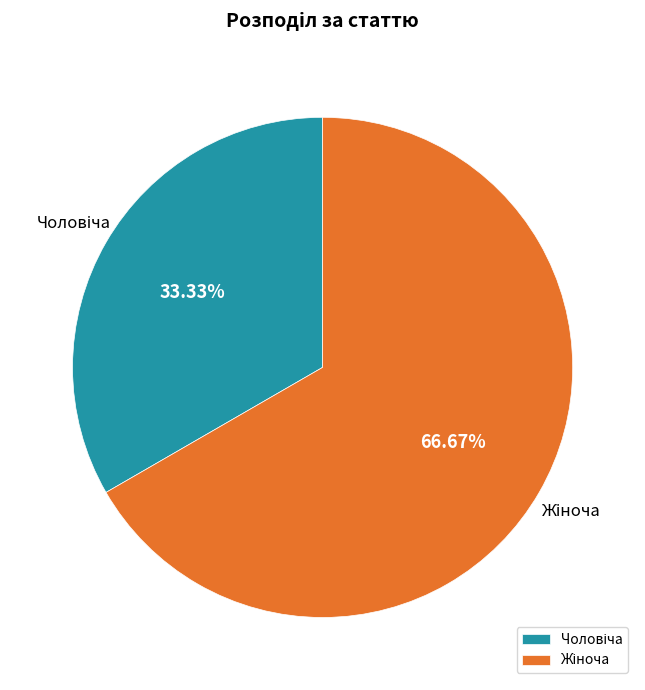

Is there a majority slice in this chart?

Yes